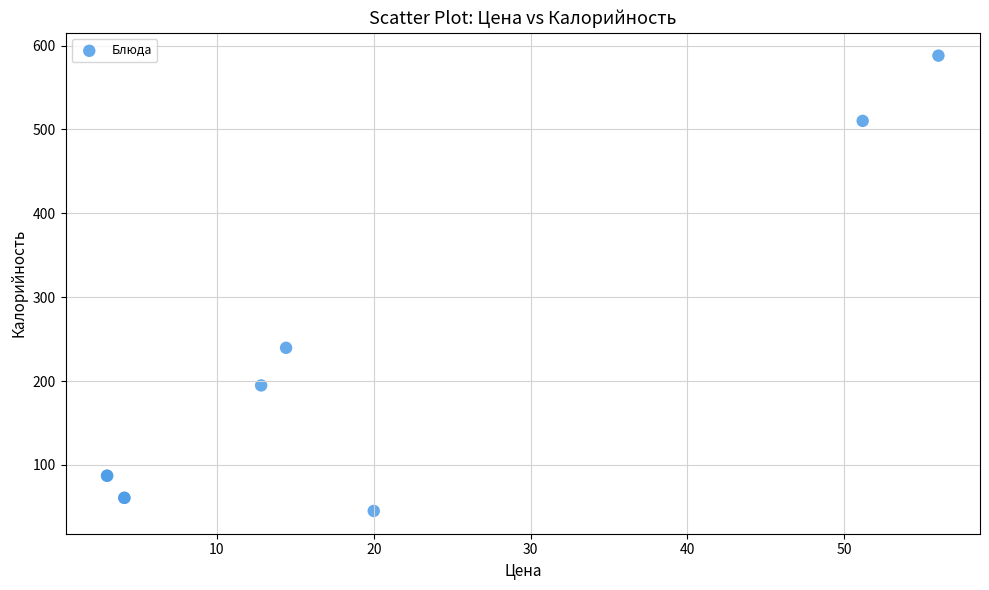

What Y value in the scatter plot is closest to 316?

239.6